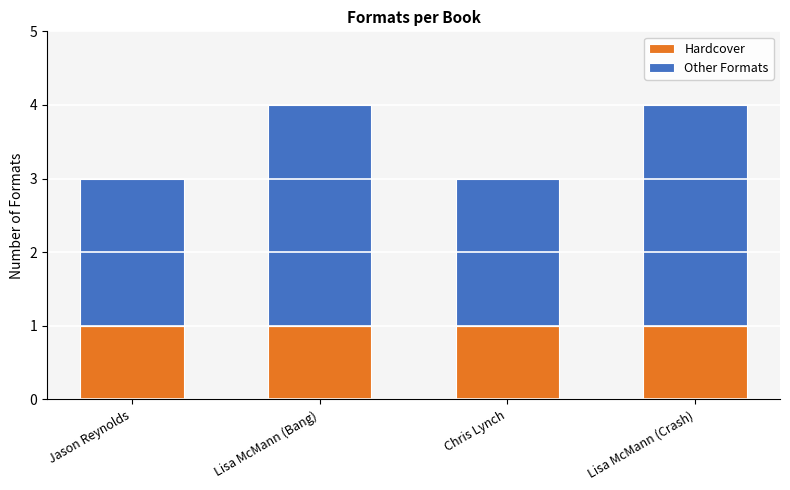

The value of Hardcover at Lisa McMann (Bang) is 0. True or false?

False